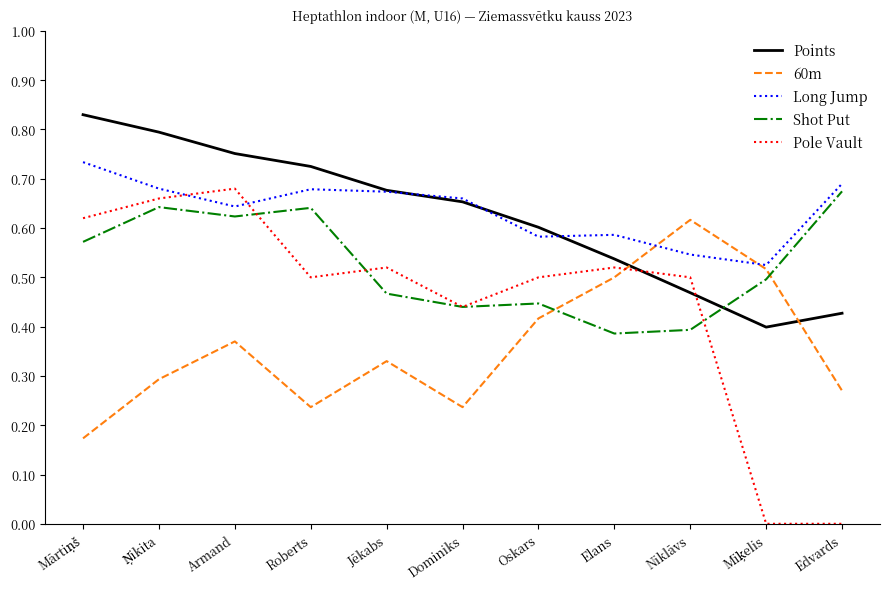

The value of Shot Put at Jēkabs is 0.1. True or false?

False